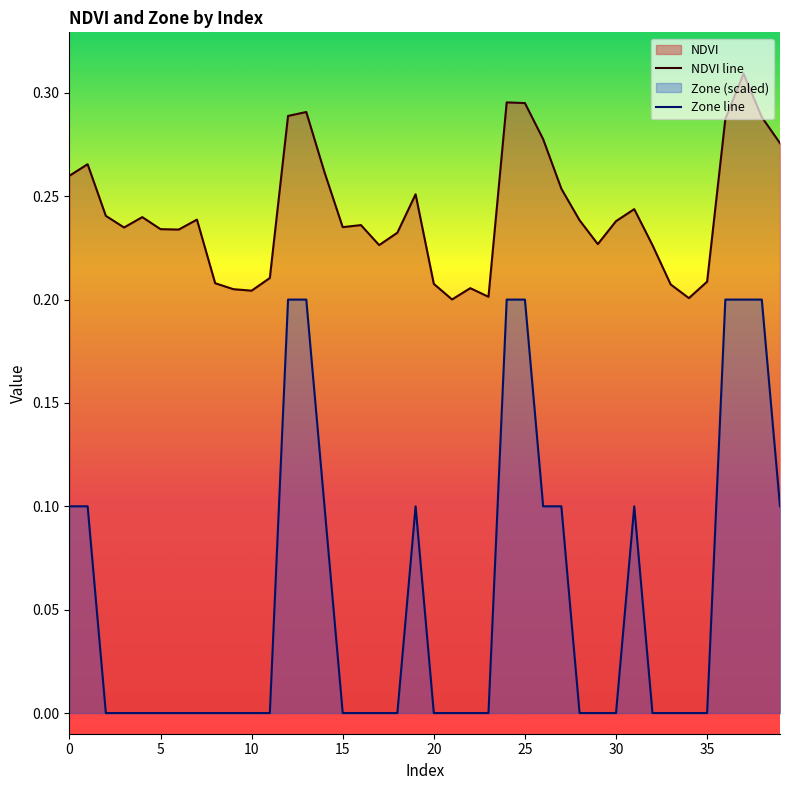

How many distinct data groups are displayed?

2